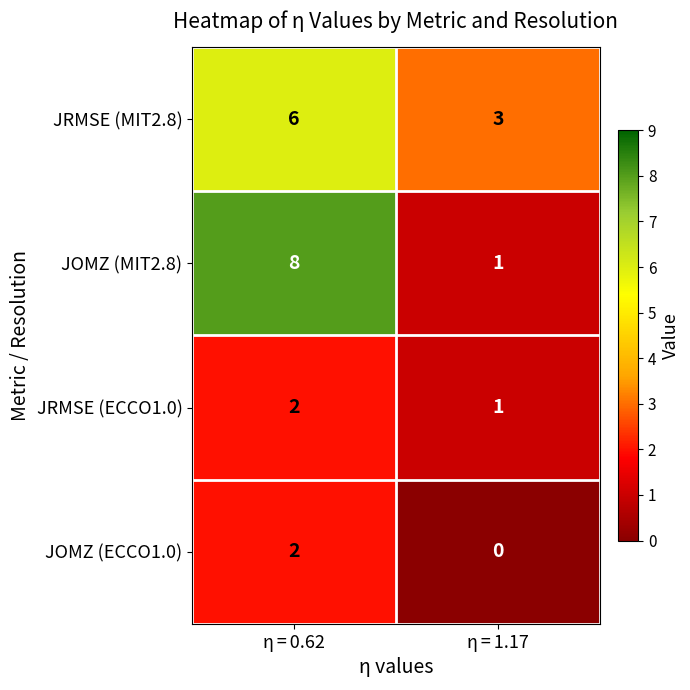

What is the maximum value shown in the chart?

8